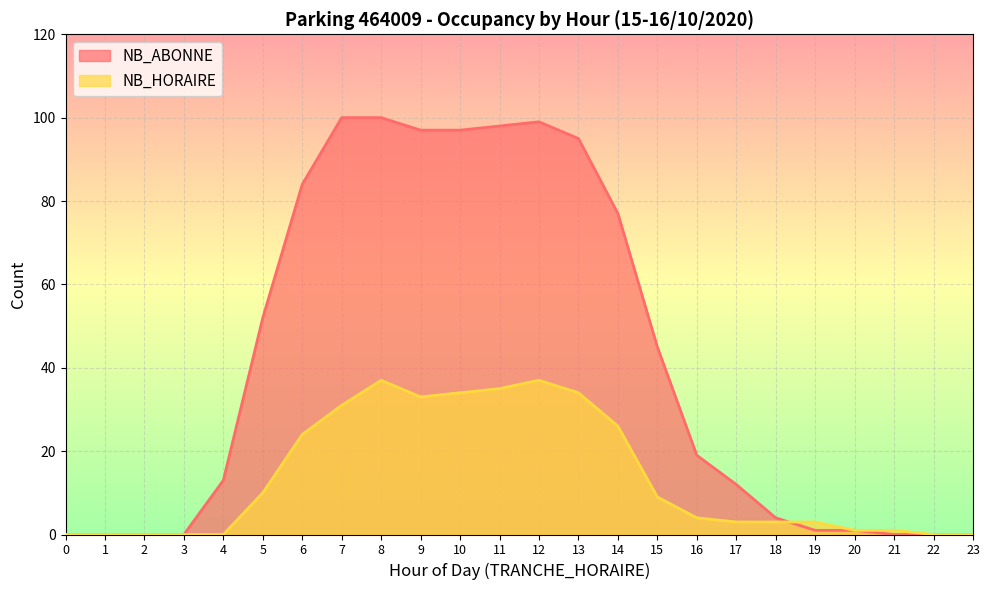

Is it true that NB_HORAIRE equals 14 at 5?

False